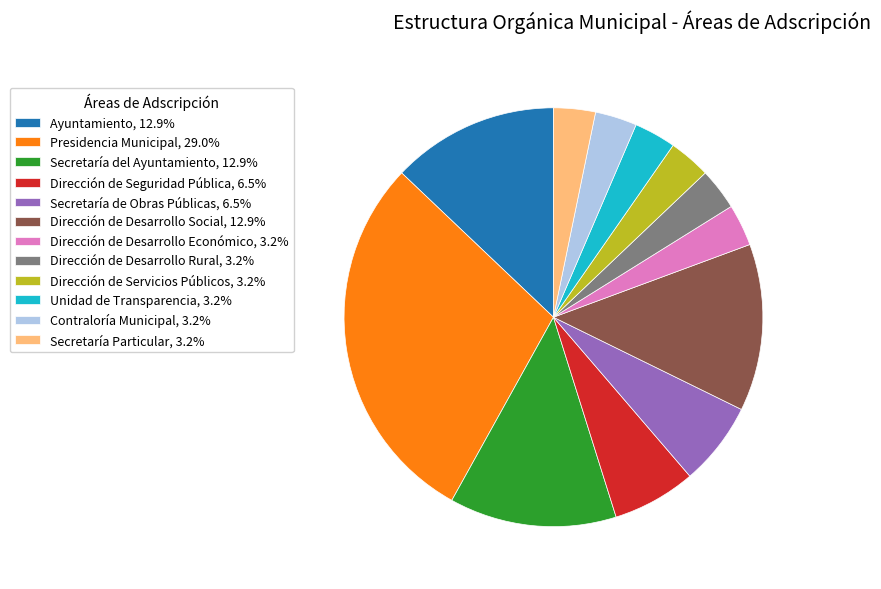

How many segments does this pie chart have?

12